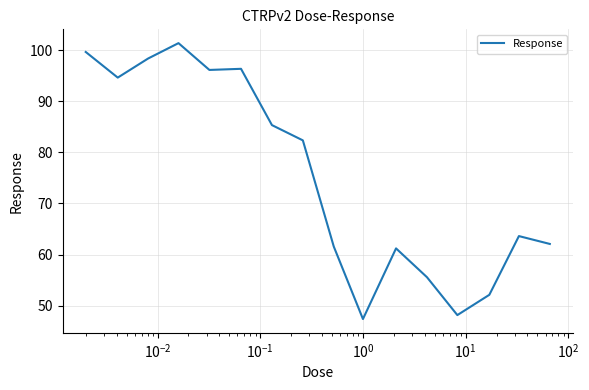

What is the difference between the maximum and minimum values?

54.0